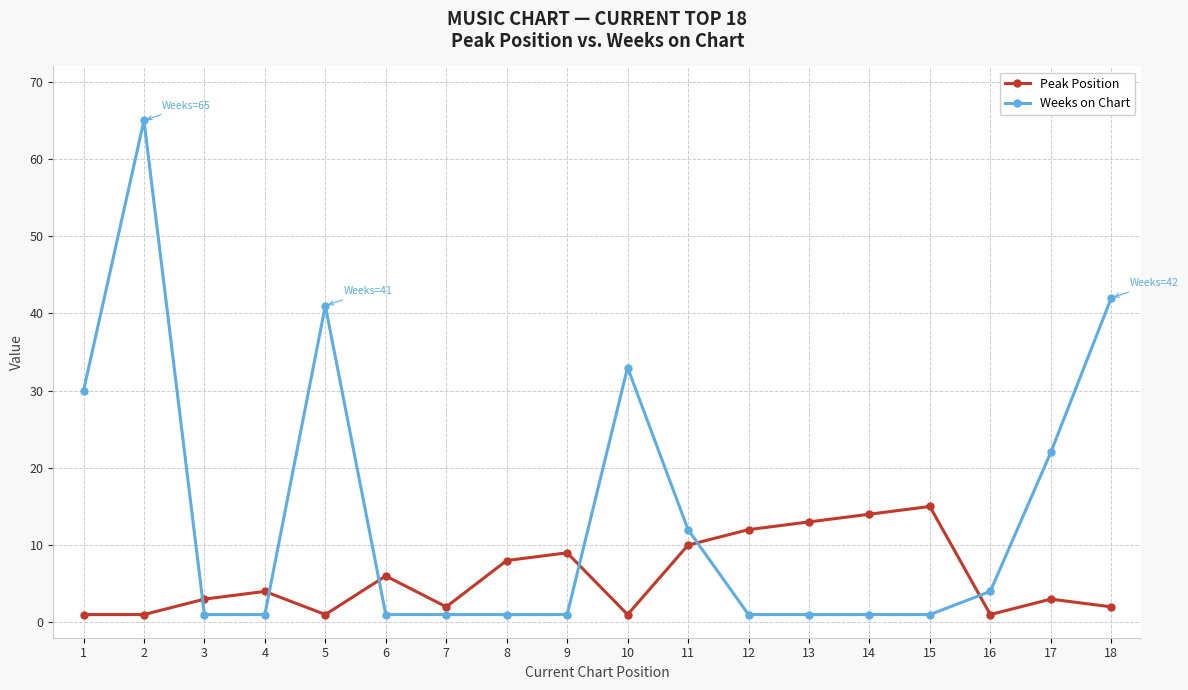

After their last crossing, which series has the higher values: Peak Position or Weeks on Chart?

Weeks on Chart